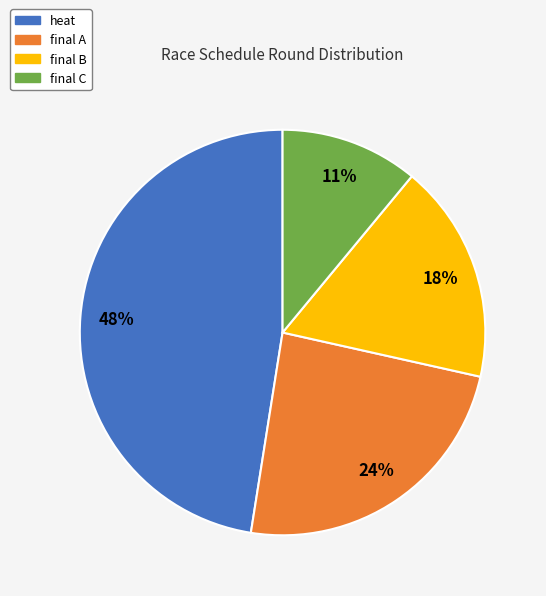

Does final C represent more than half of the total?

No